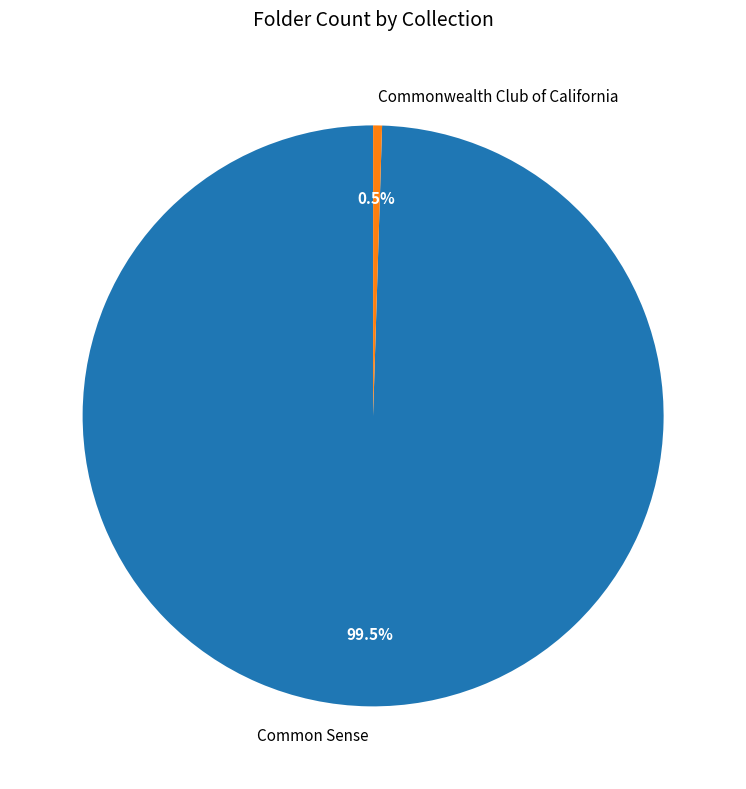

What portion of the pie excludes Commonwealth Club of California?

99.5%